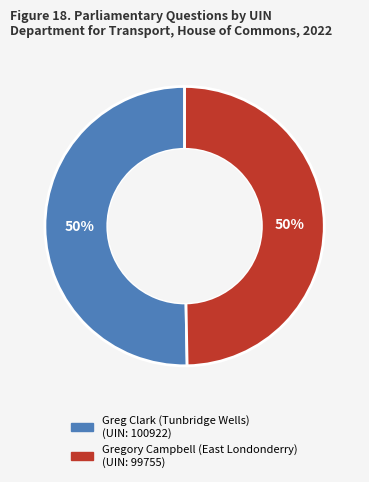

Is the sum of Gregory Campbell (East Londonderry) and Greg Clark (Tunbridge Wells) greater than half?

Yes